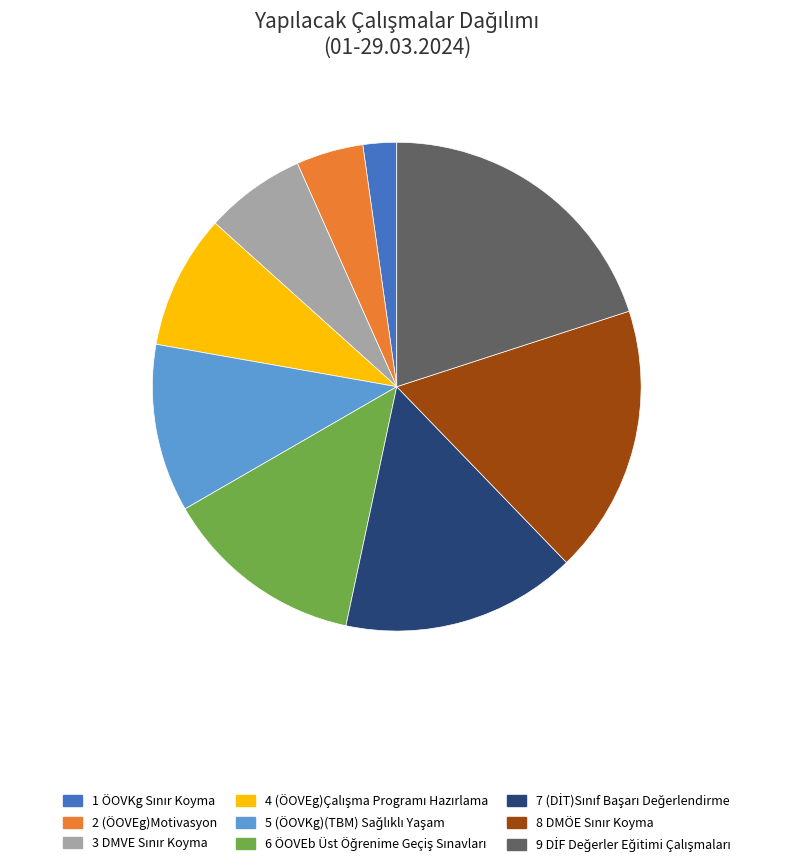

Does any single category account for the majority?

No